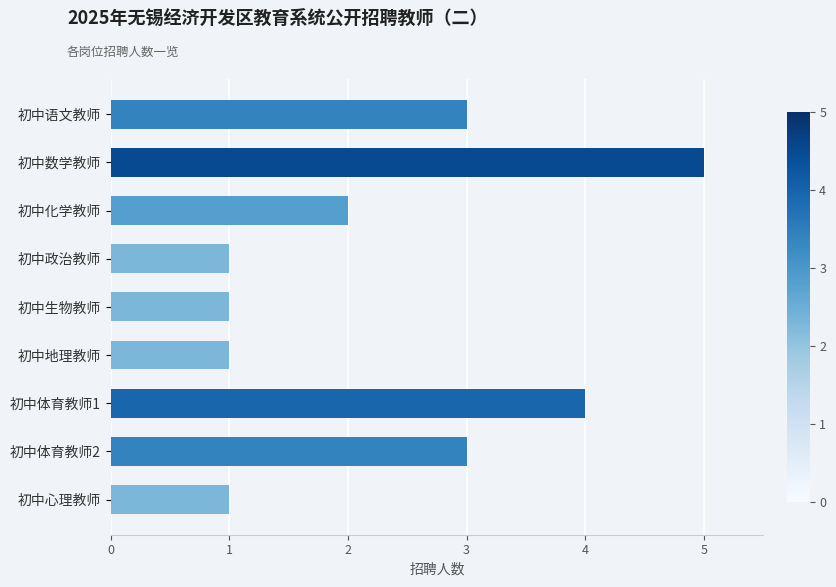

Count the values in the range 1 to 3.

7